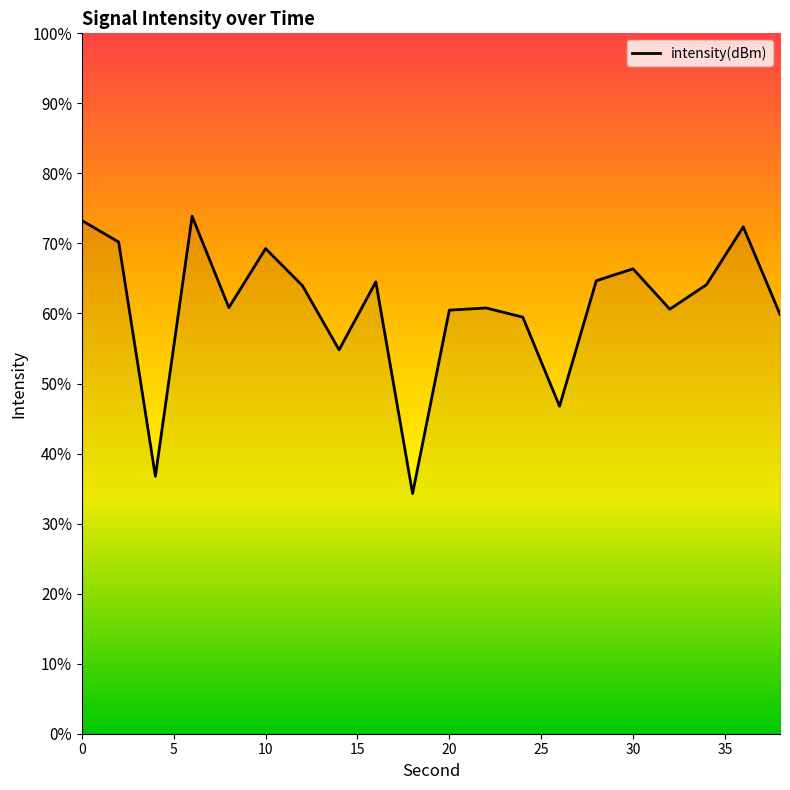

Which label corresponds to the largest value in the chart?

6